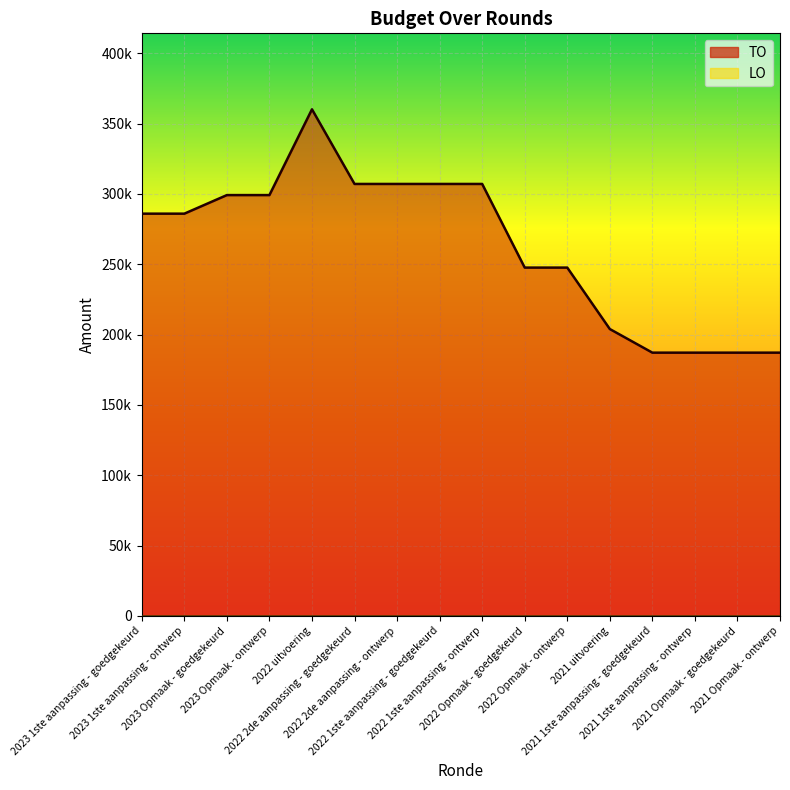

What position from the right is 2021 Opmaak - ontwerp?

1